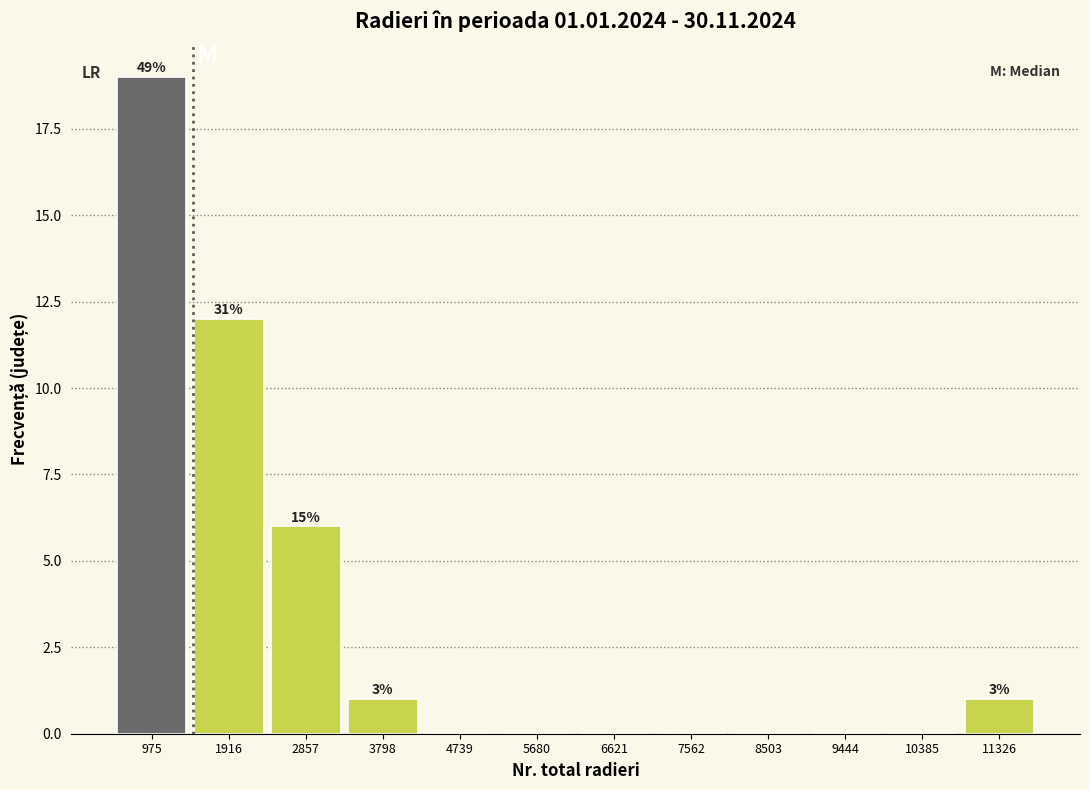

Over which range of the x-axis is the bar tallest?

500 to 1400